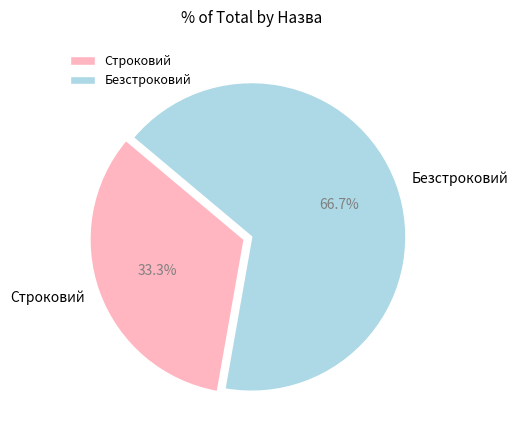

Does Безстроковий represent more than half of the total?

Yes